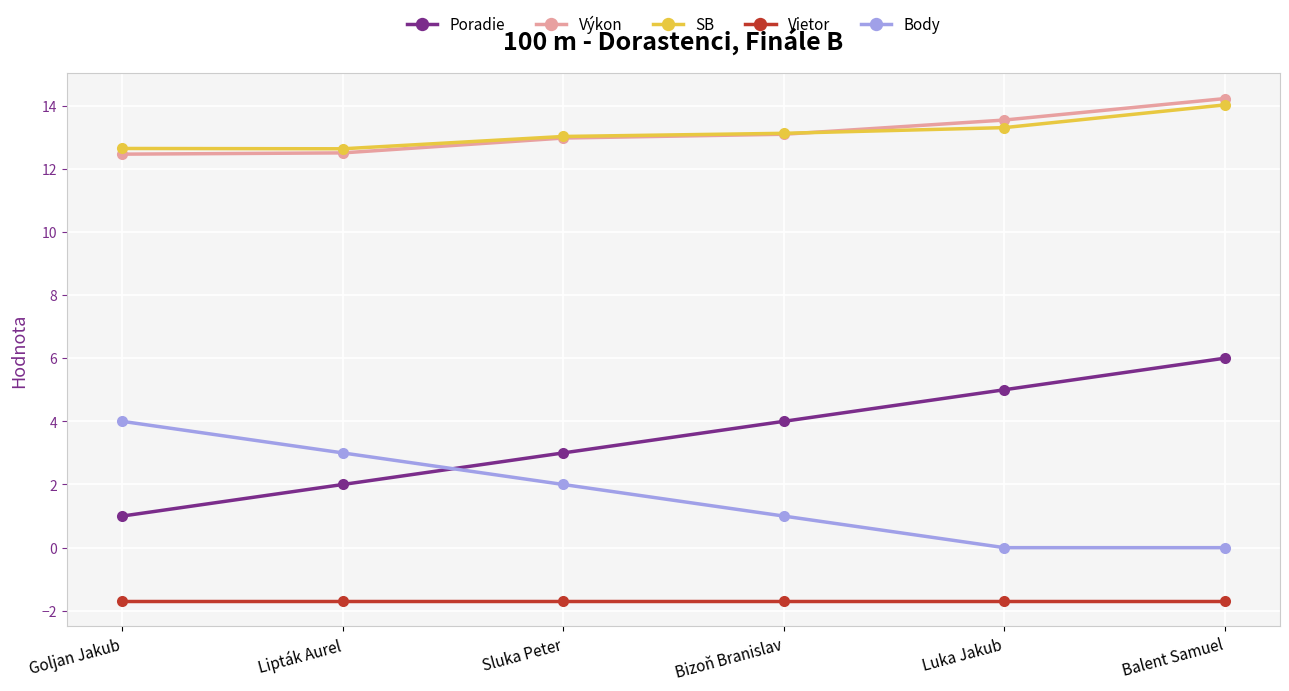

What is the value of the Body point at the 1st from the left?

4.0